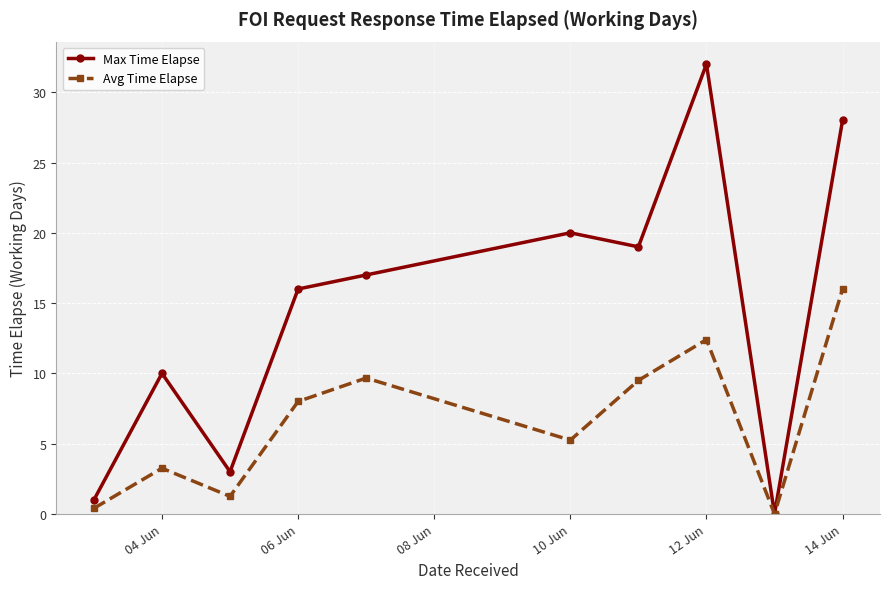

In Avg Time Elapse, how many points are lower than both neighbors (excluding endpoints)?

3